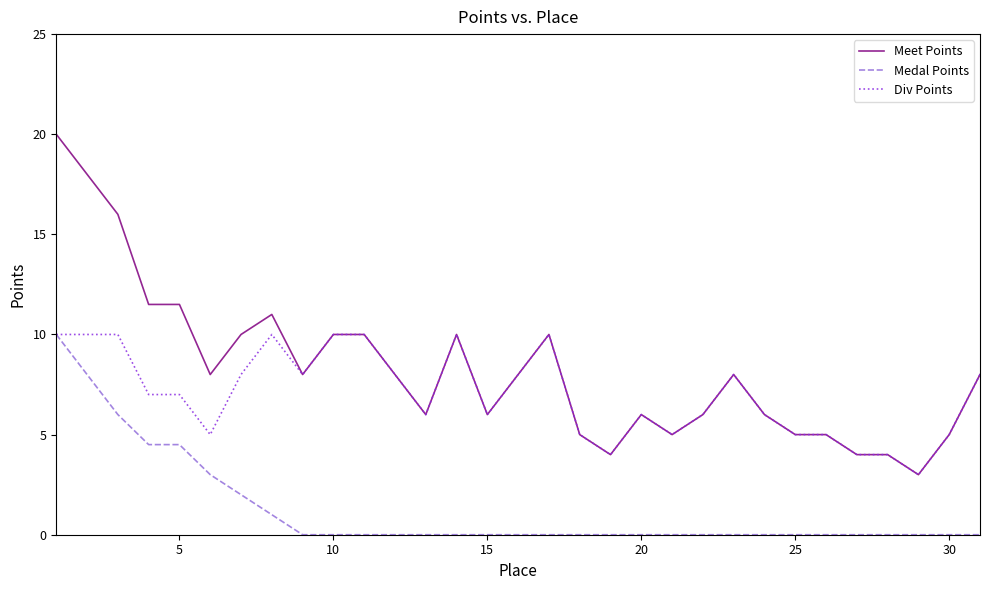

List the series in order of their overall mean, lowest first.

Medal Points, Div Points, Meet Points